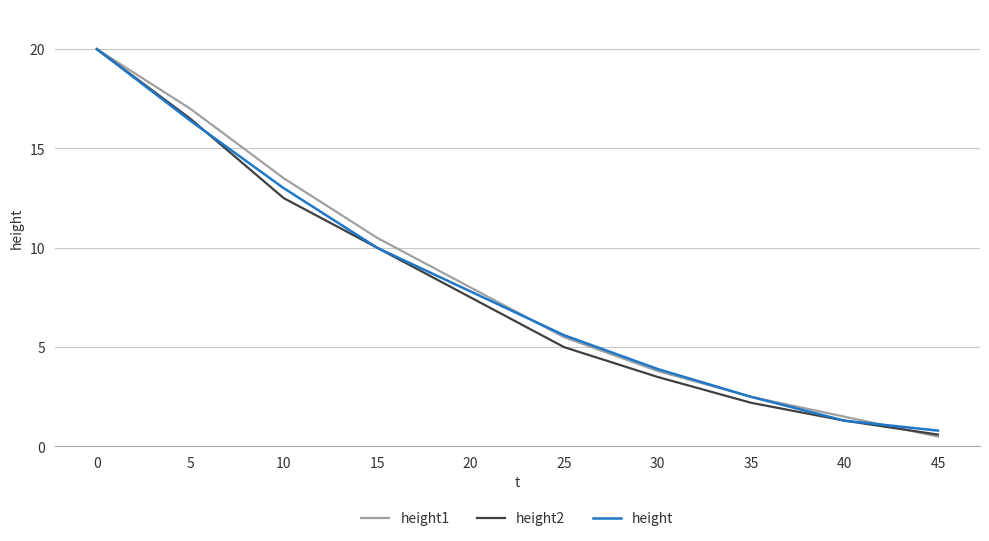

How many values in the height2 series are below 7?

5